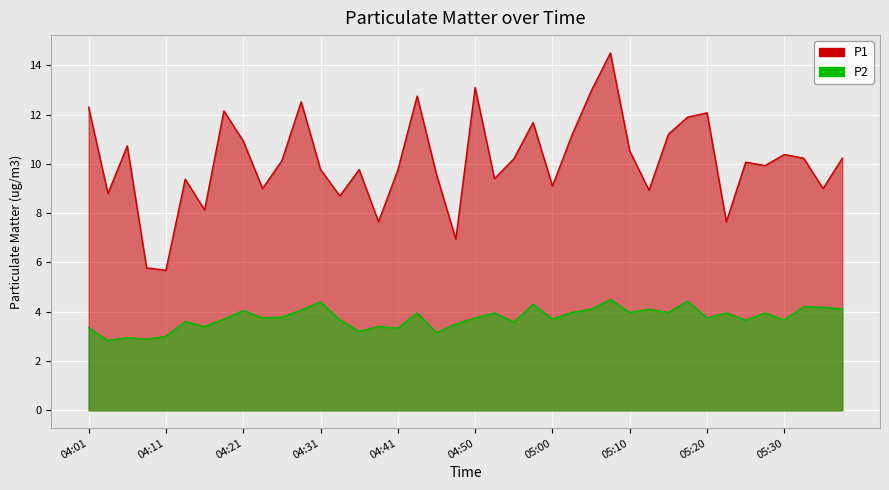

True or false: P1 has a value of 9.1 at 05:00.

True